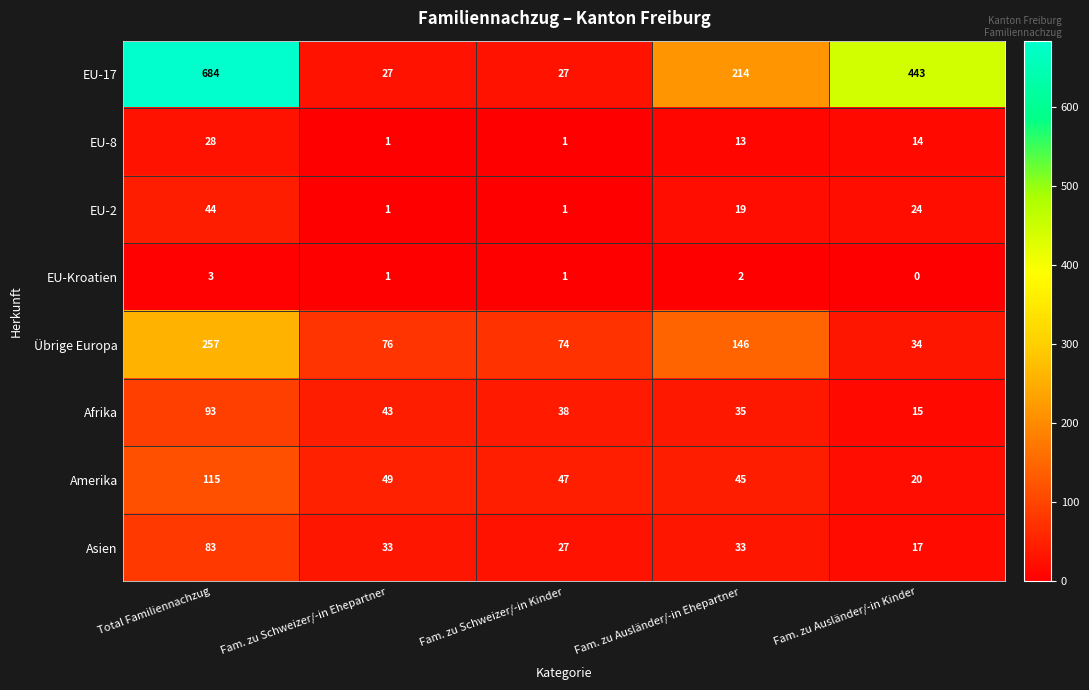

Where does the EU-Kroatien series first go above 1?

Total Familiennachzug